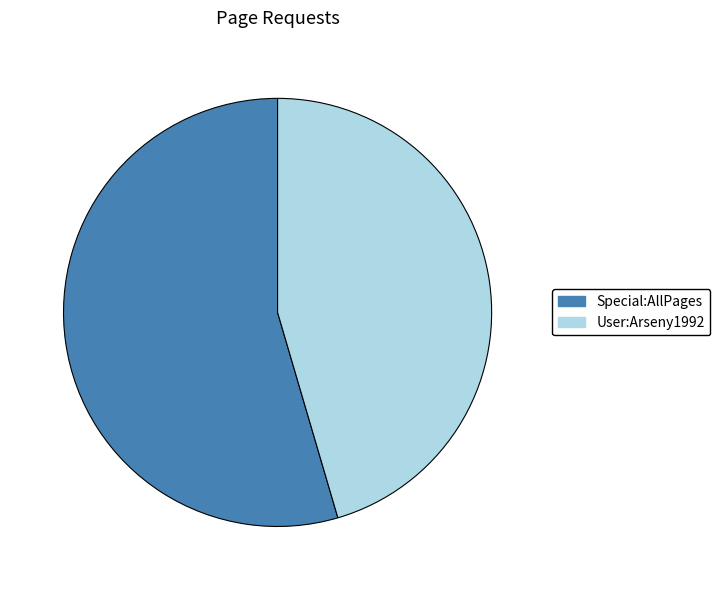

Combined, do User:Arseny1992 and Special:AllPages account for over 50%?

Yes